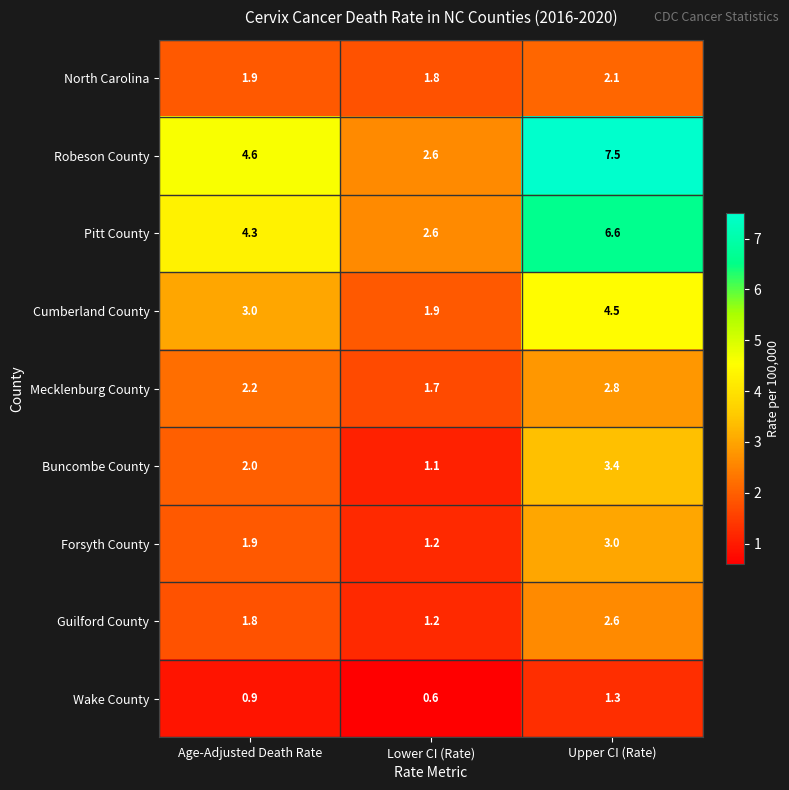

Read the Buncombe County value at Age-Adjusted Death Rate.

2.0